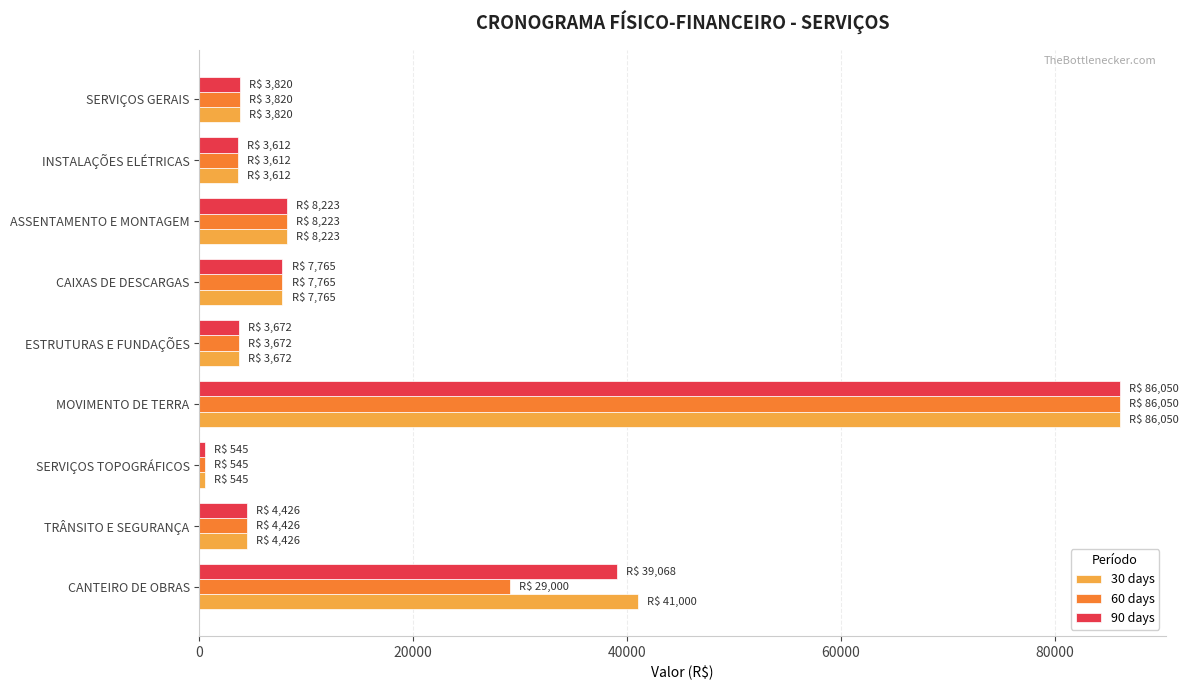

Is the value of 30 days at INSTALAÇÕES ELÉTRICAS greater than the value of 90 days at CANTEIRO DE OBRAS?

No